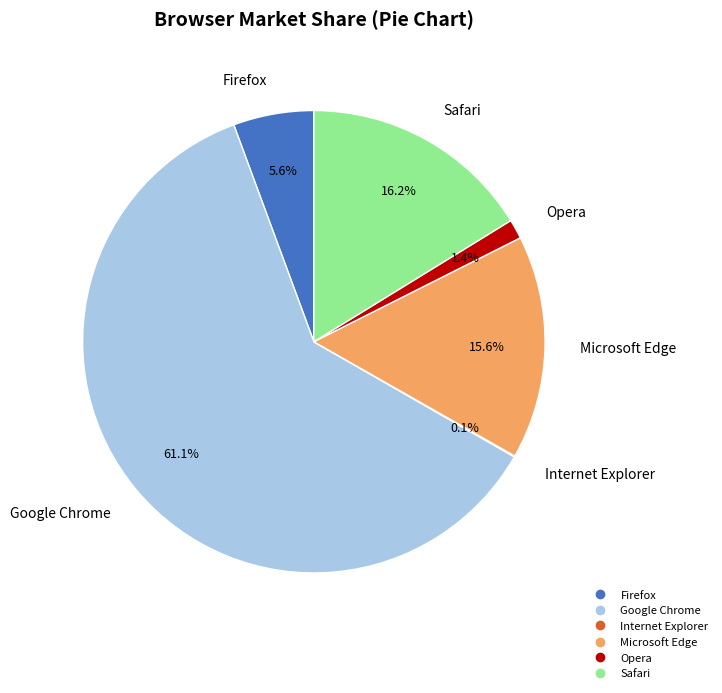

To the nearest percent, what is the average slice percentage?

17%